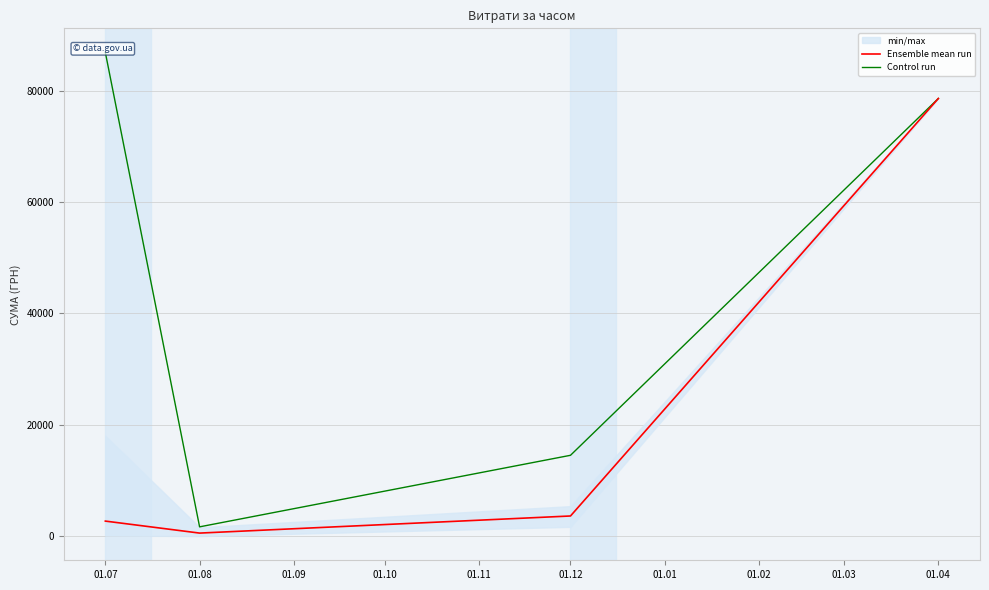

Rank the series by their average value, from highest to lowest.

Control run, Ensemble mean run